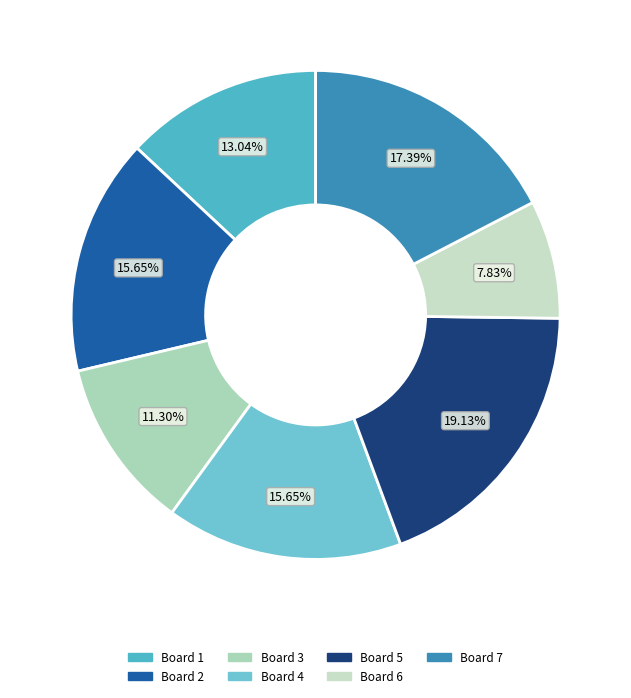

How many slices are in this pie chart?

7